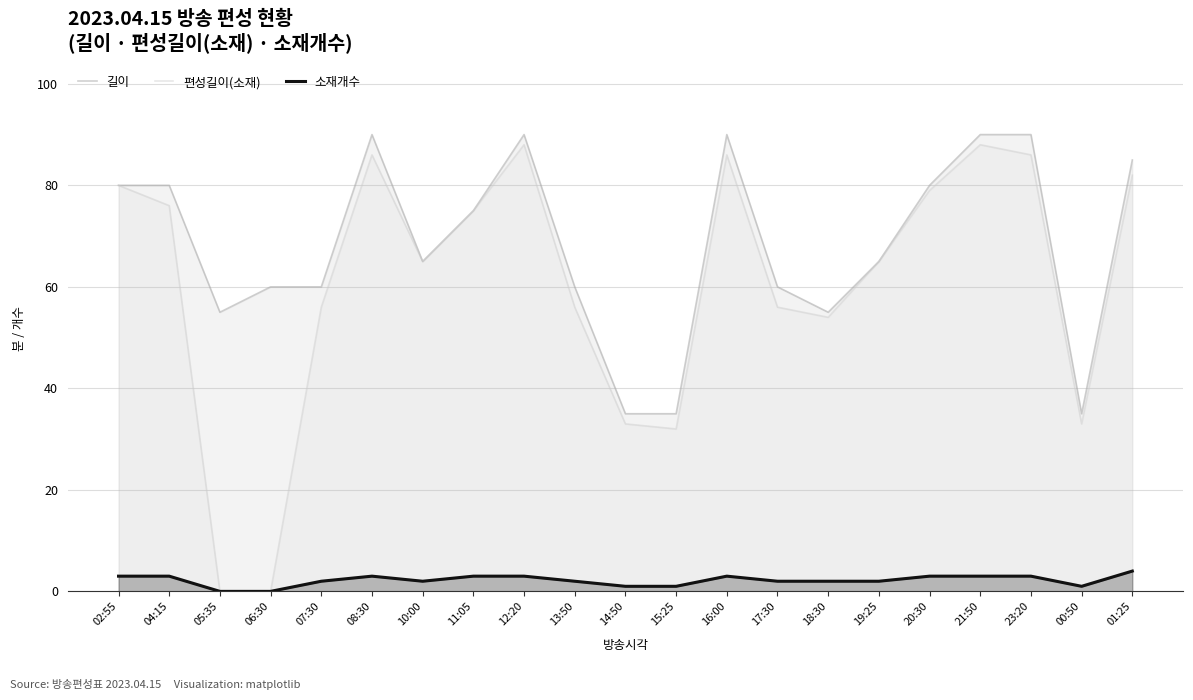

Which series has the largest range (max minus min)?

편성길이(소재)